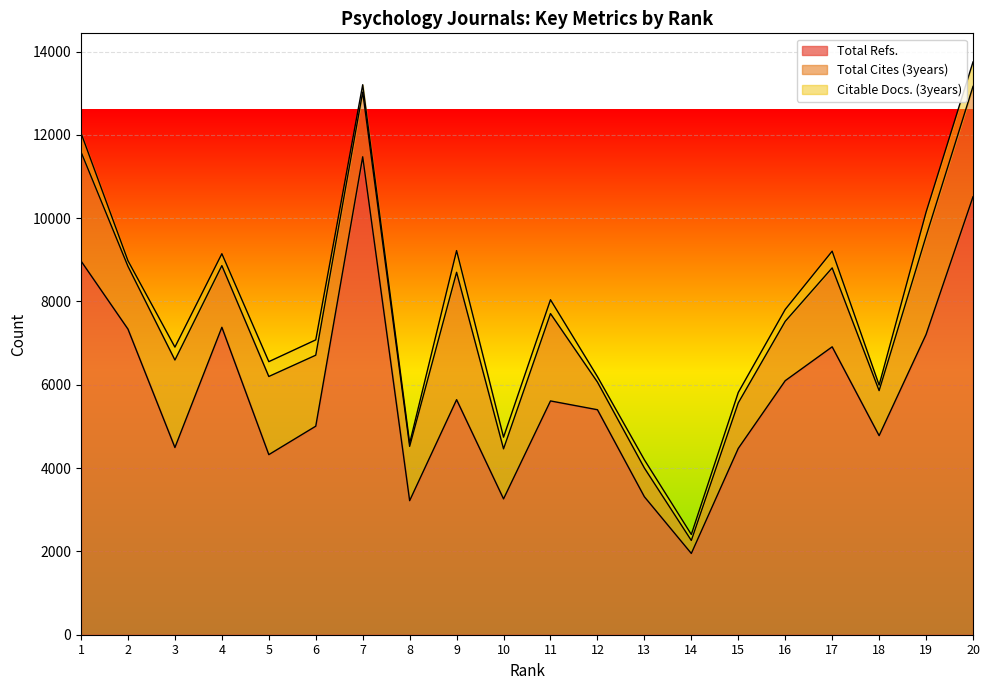

Is it true that Total Refs. equals 6974 at 5?

False